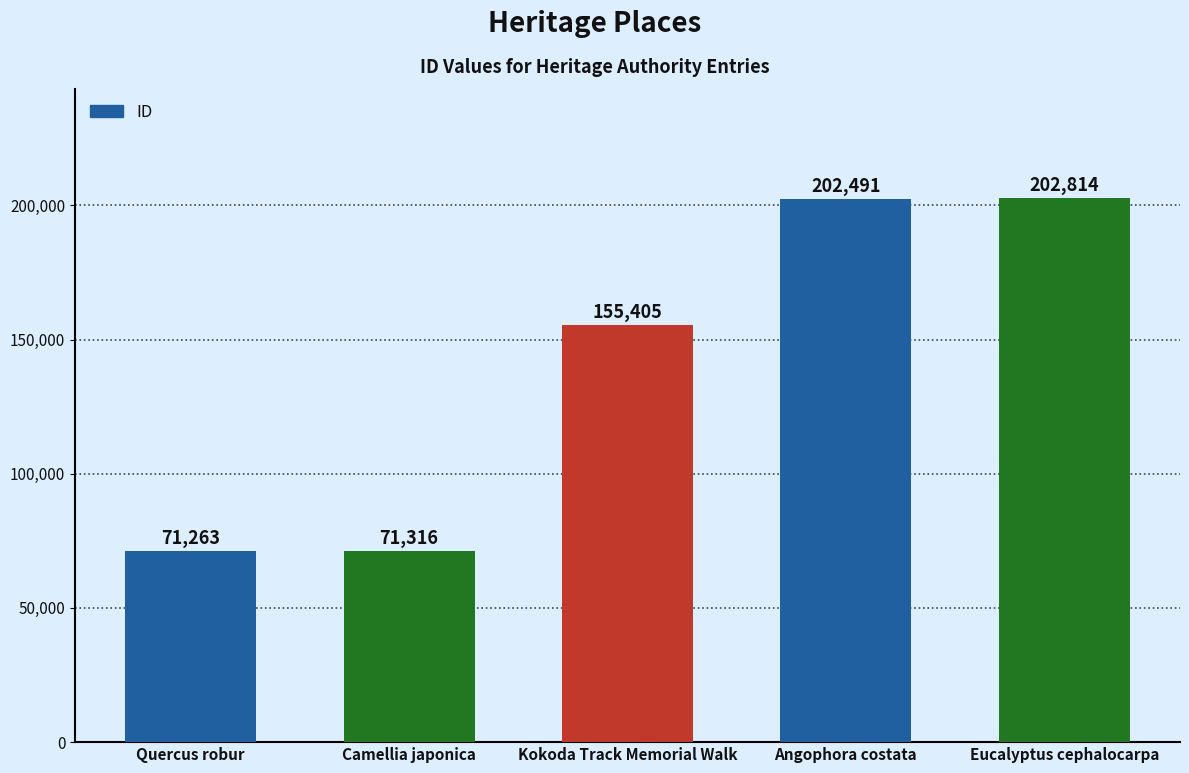

What is the label of the 2nd bar from the right?

Angophora costata